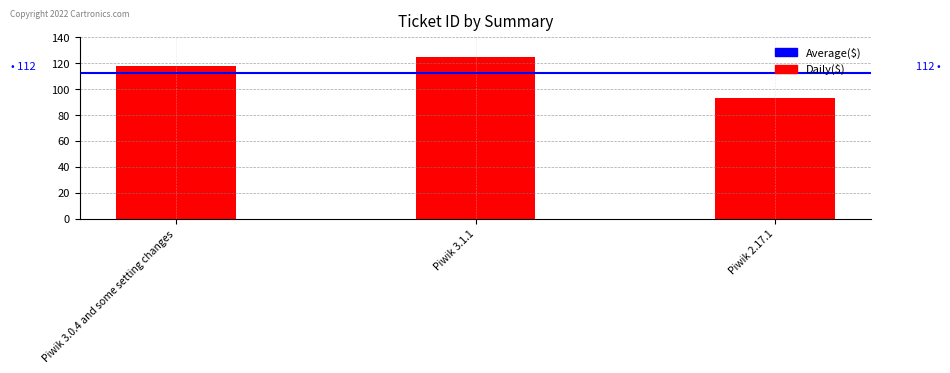

Read the value at Piwik 3.1.1.

125